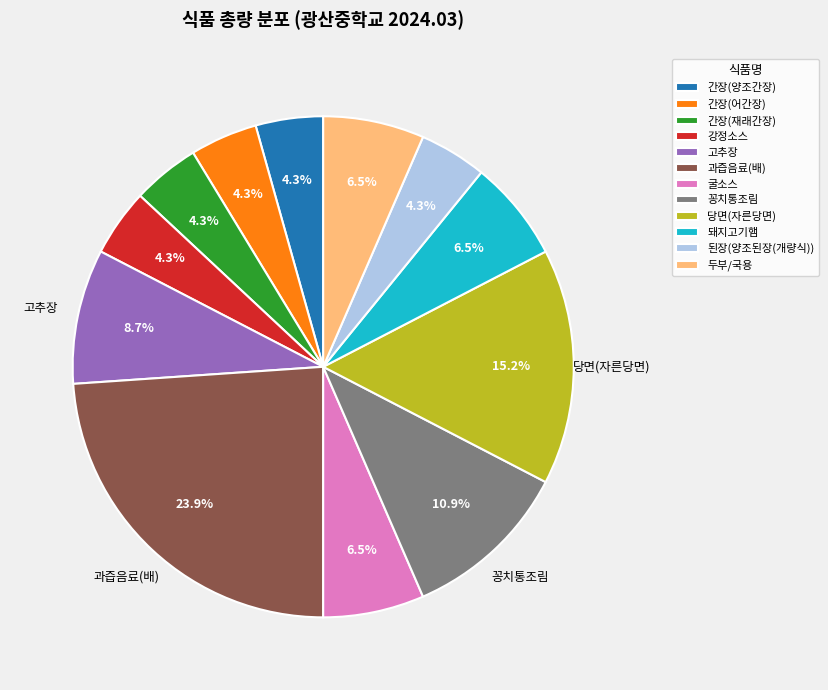

To the nearest percent, what percentage of the pie is 꽁치통조림?

11%